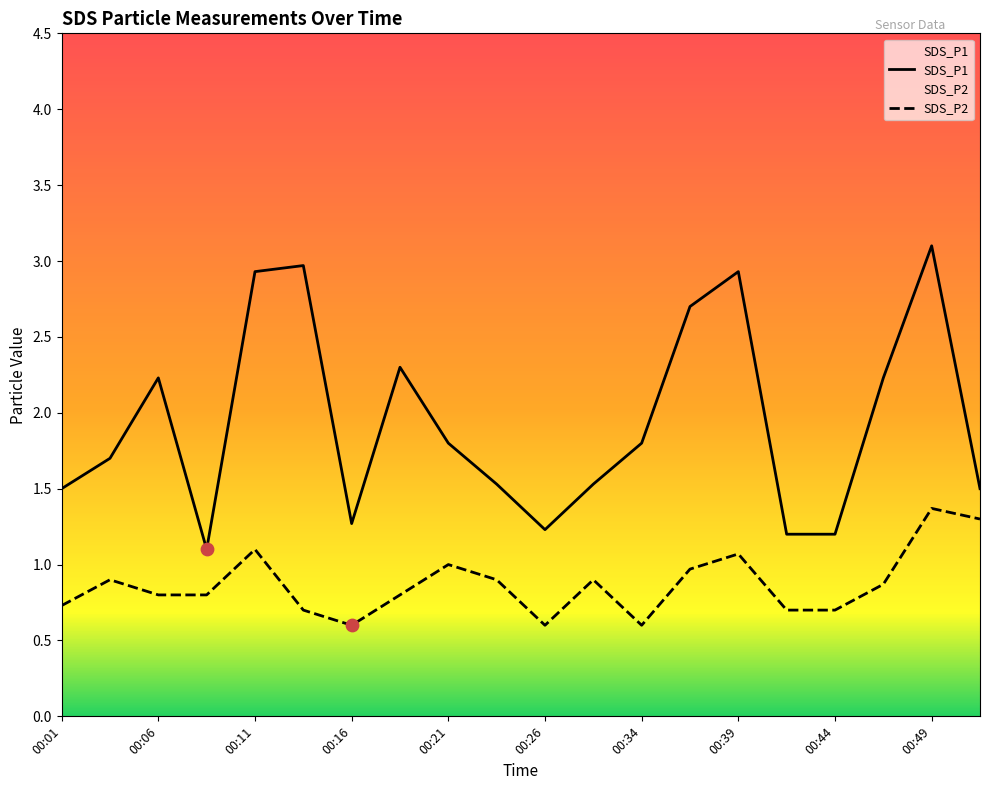

What is the total value across all series at 00:19?

3.1